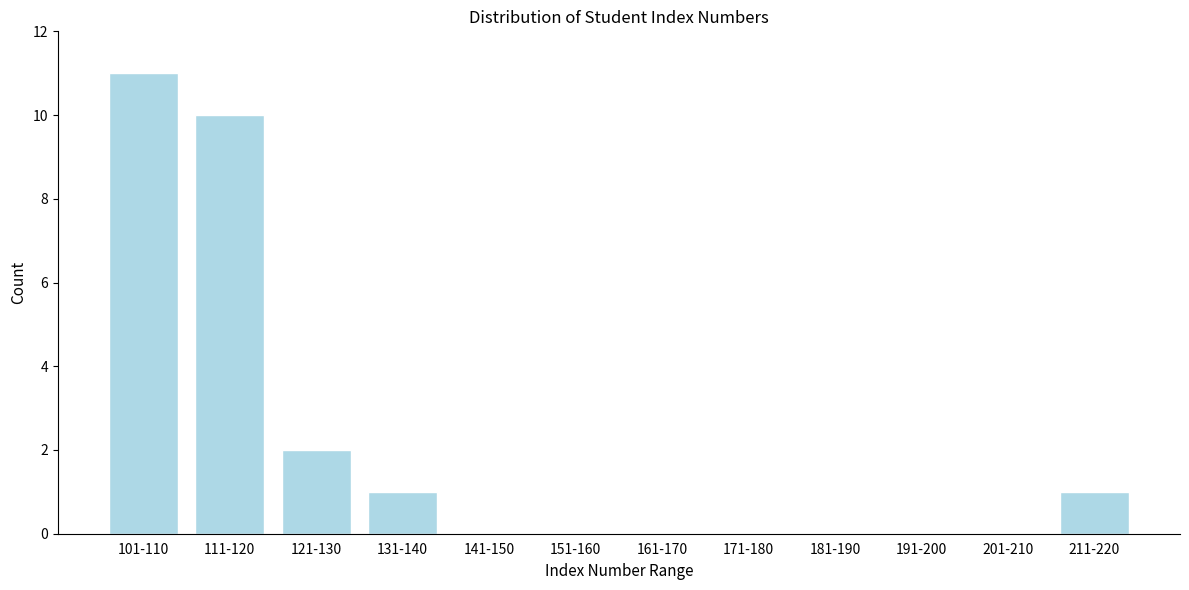

Reading left to right, extract all data points from this chart.

101-110=11	111-120=10	121-130=2	131-140=1	141-150=0	151-160=0	161-170=0	171-180=0	181-190=0	191-200=0	201-210=0	211-220=1